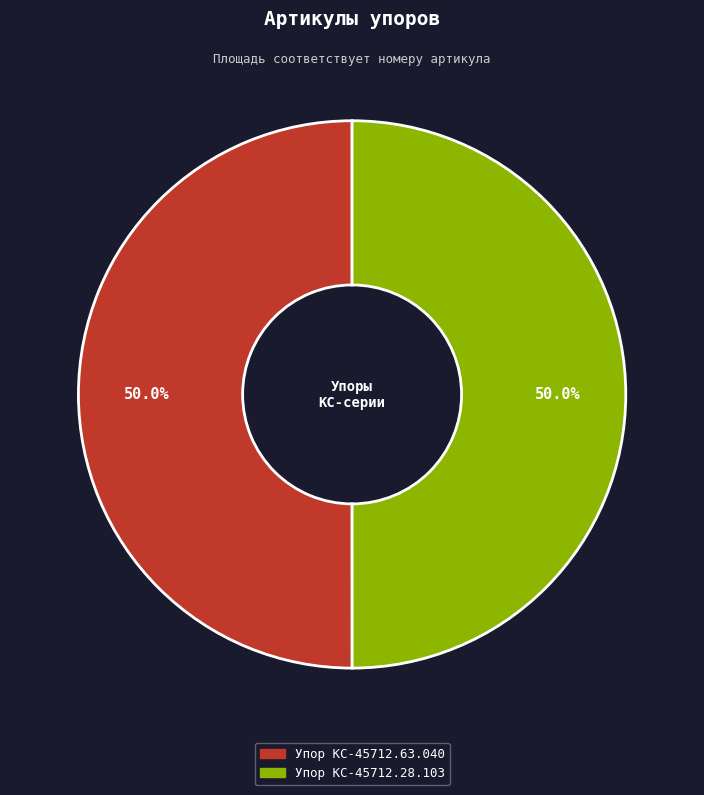

What is the ratio of the value at Упор КС-45712.63.040 to the value at Упор КС-45712.28.103?

1.0